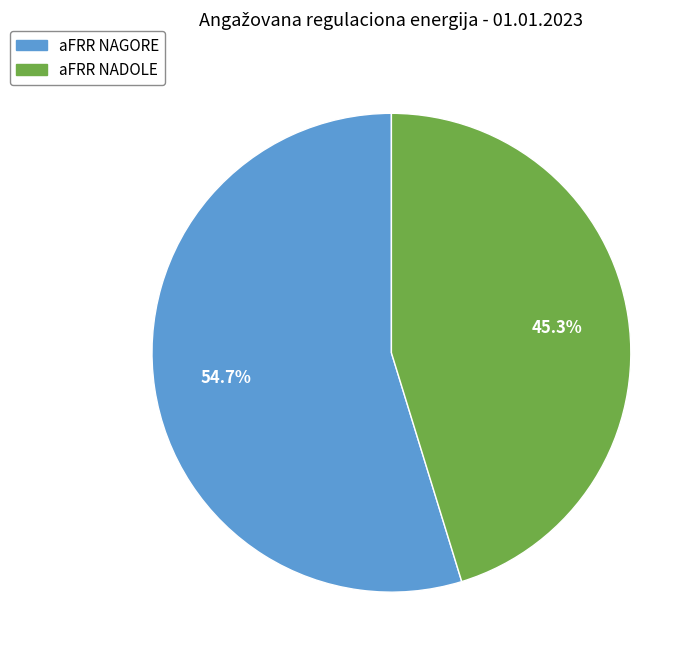

Is there any slice that represents more than half of the pie?

Yes